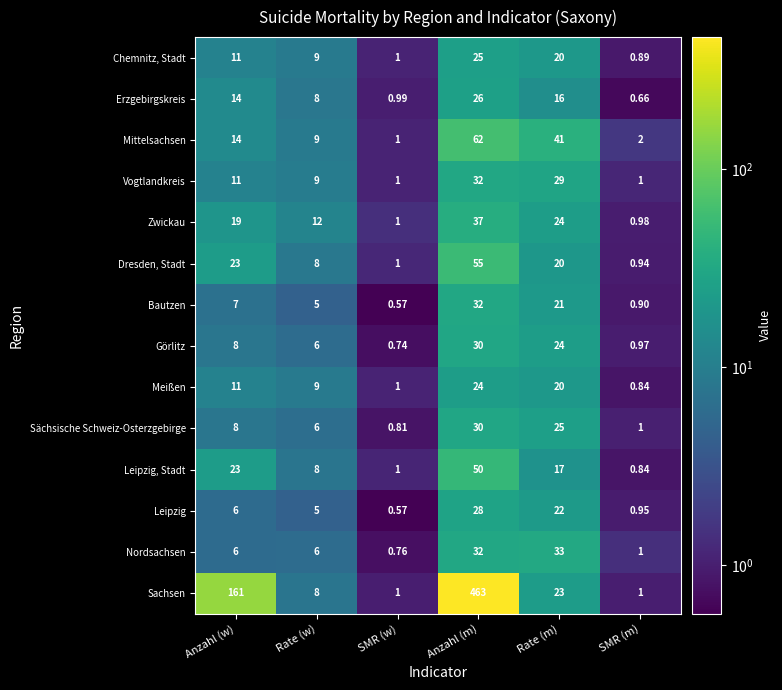

What is the greatest value displayed?

463.0